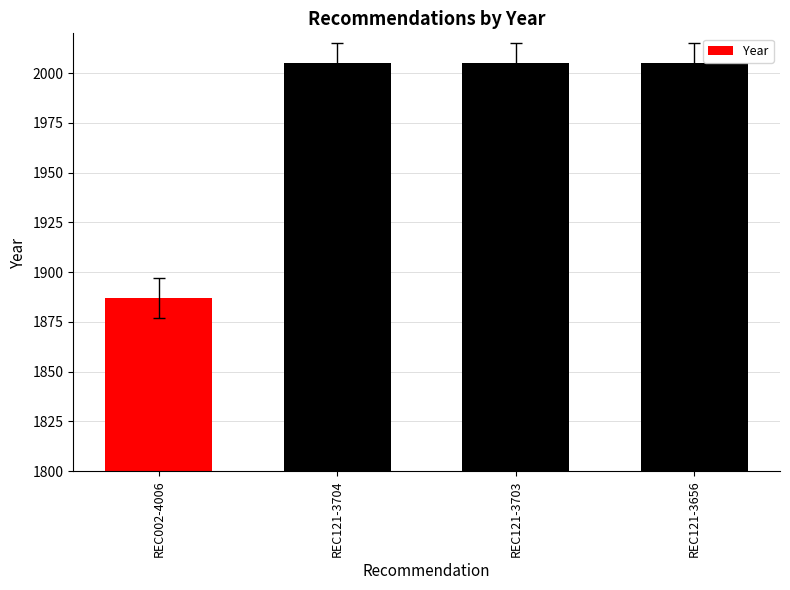

What is the average value?

1976